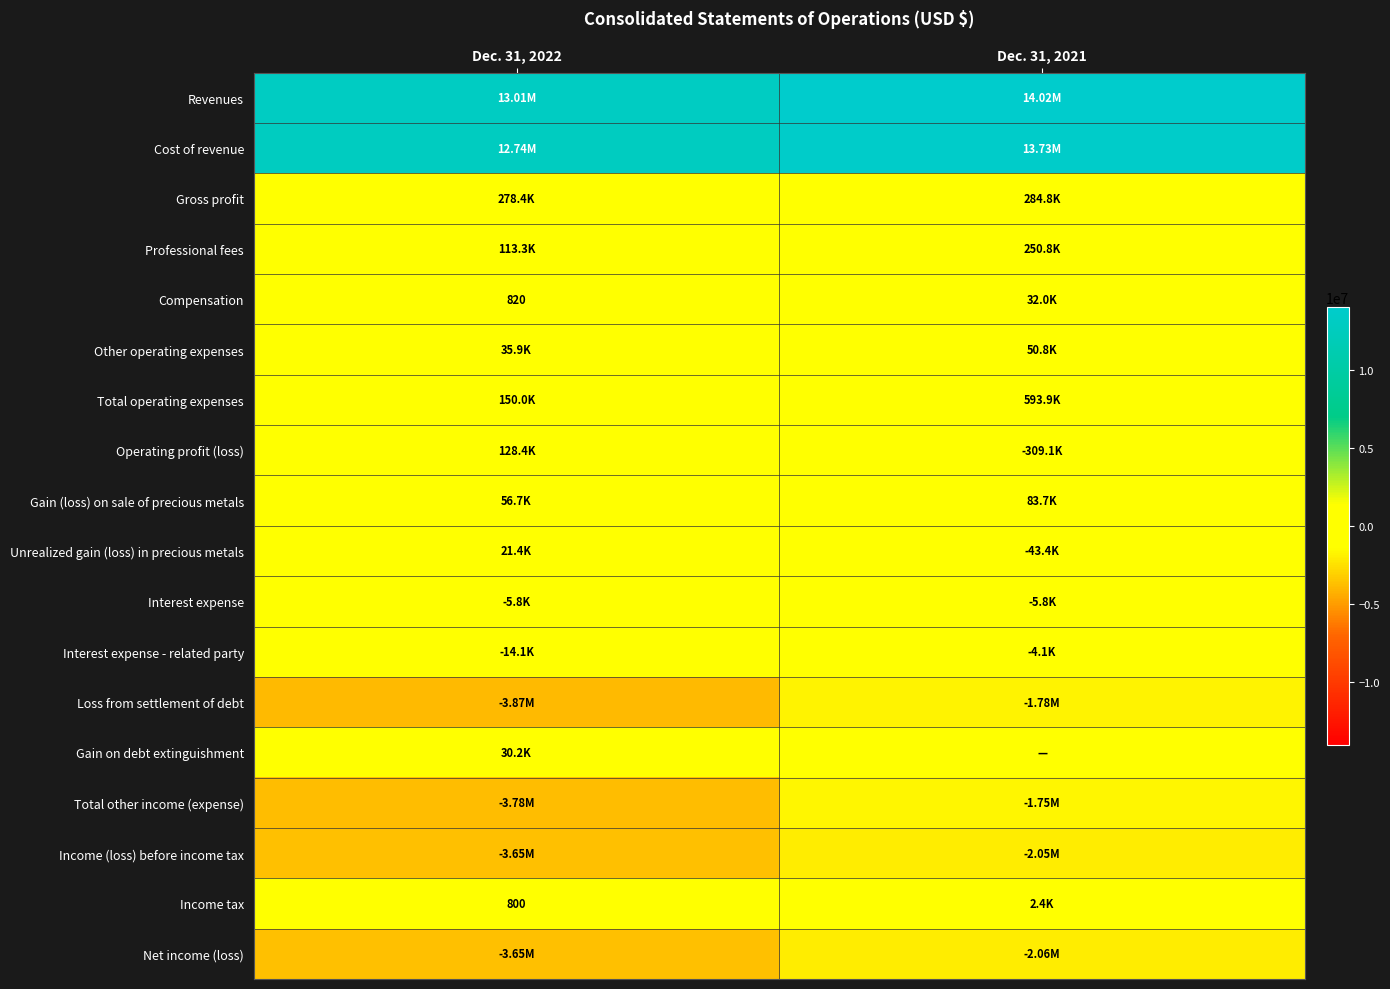

Which series has the largest total across all categories?

Revenues